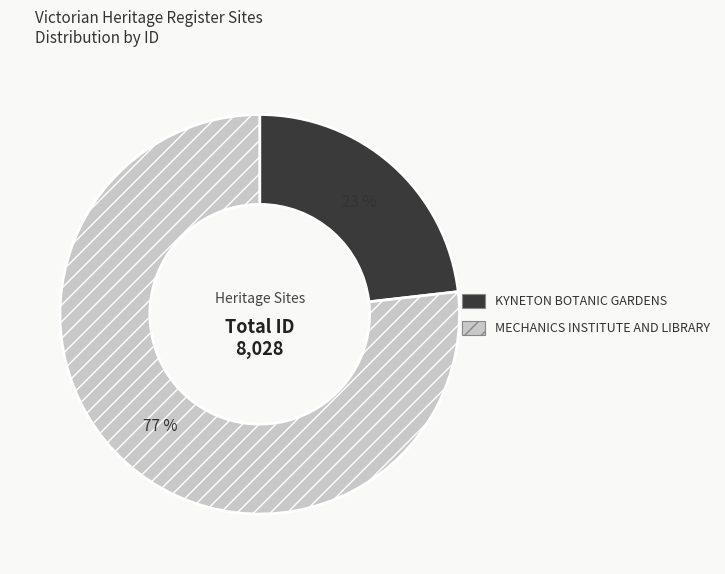

Combined, do KYNETON BOTANIC GARDENS and MECHANICS INSTITUTE AND LIBRARY account for over 50%?

Yes